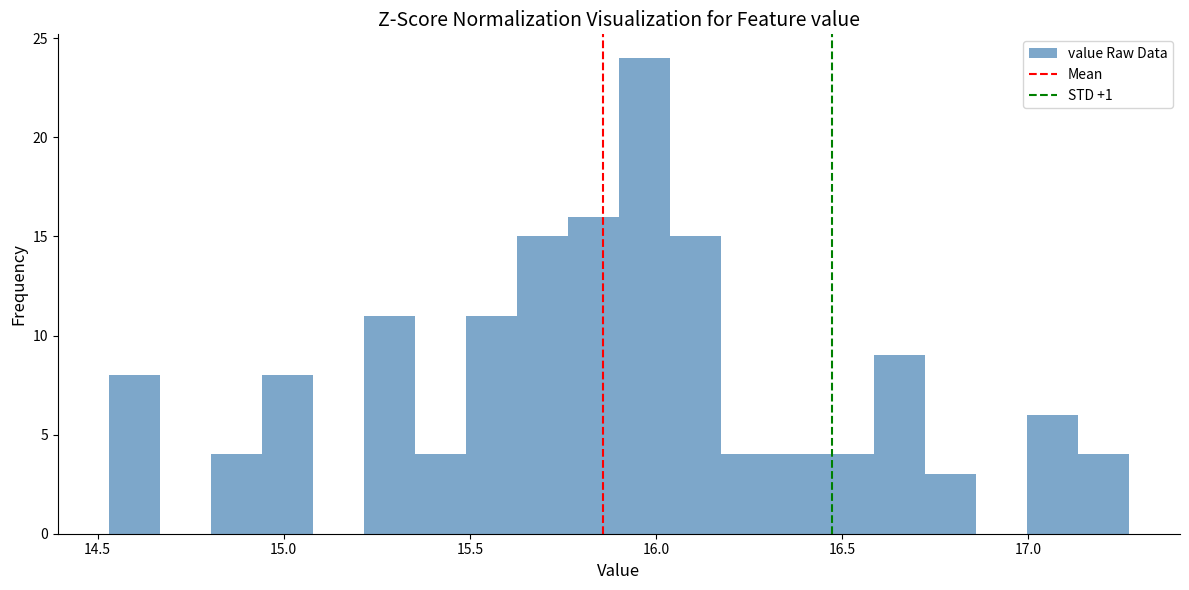

Around what value on the x-axis is the tallest bar? Give the approximate position of its centre, as read against the axis.

15.95